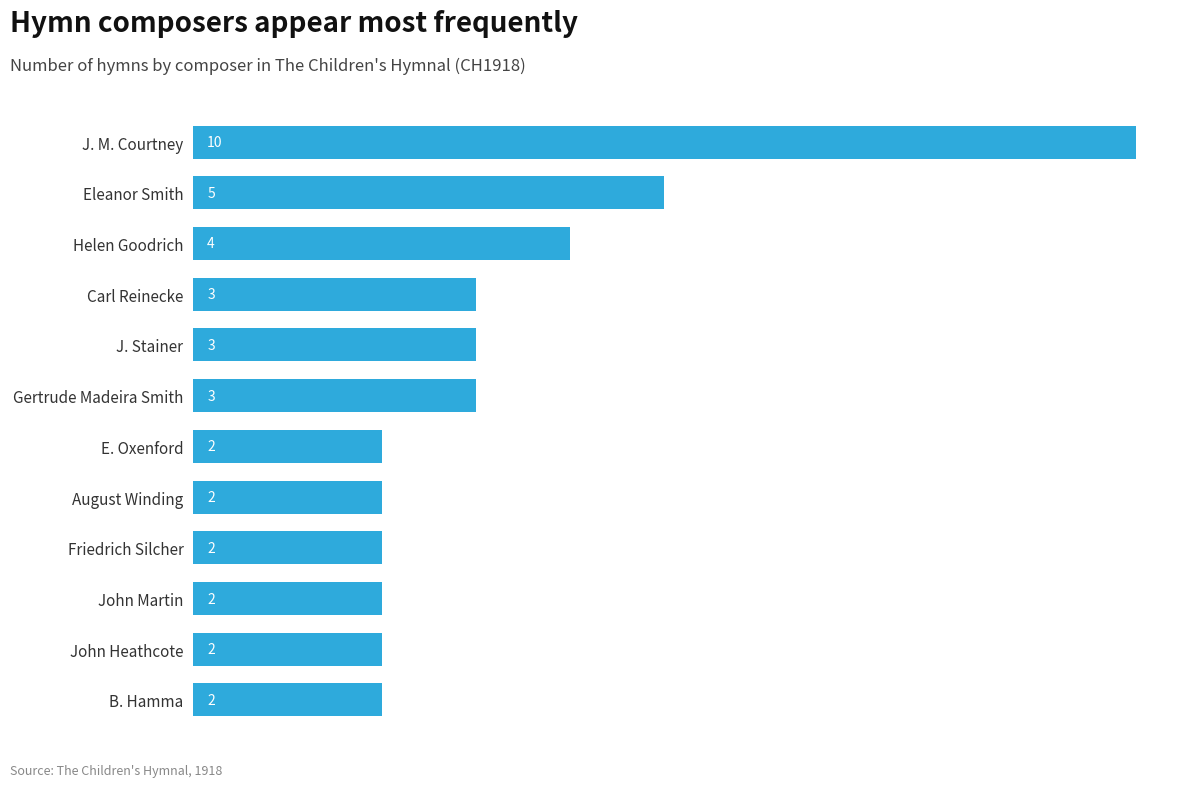

What is the value of the 2nd bar from the top?

5